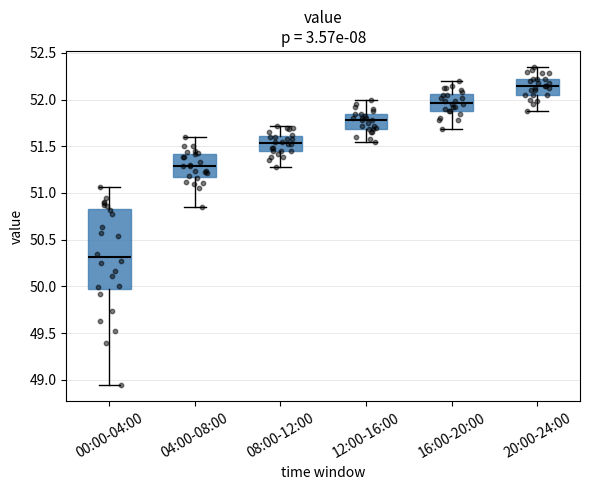

Reading left to right, transcribe this box plot: for each box, give where its median line is, the range the box spans, and where its two whiskers end, as read against the y-axis. The values are not printed on the chart, so give them approximately, as read against the axis.

00:00-04:00: median 50.30, box 49.95 to 50.85, whiskers 48.95 to 51.05
04:00-08:00: median 51.30, box 51.20 to 51.40, whiskers 50.85 to 51.60
08:00-12:00: median 51.55, box 51.45 to 51.60, whiskers 51.30 to 51.70
12:00-16:00: median 51.80, box 51.70 to 51.85, whiskers 51.55 to 52.00
16:00-20:00: median 51.95, box 51.90 to 52.05, whiskers 51.70 to 52.20
20:00-24:00: median 52.15, box 52.05 to 52.20, whiskers 51.90 to 52.35